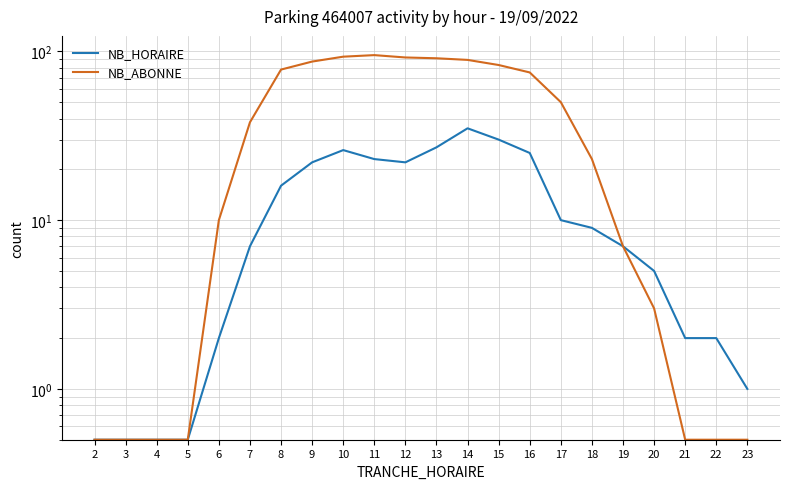

What is the smallest value displayed?

0.5